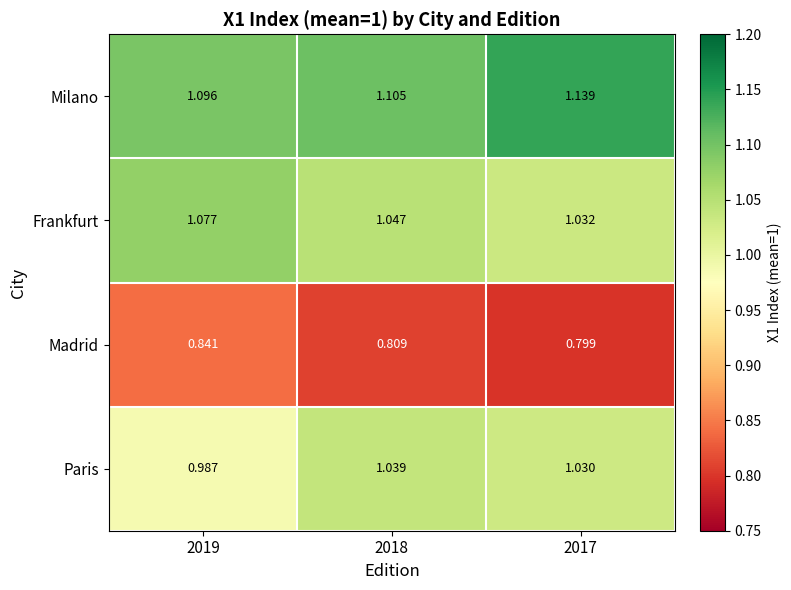

At 2017, list the series in order from largest to smallest.

Milano, Frankfurt, Paris, Madrid